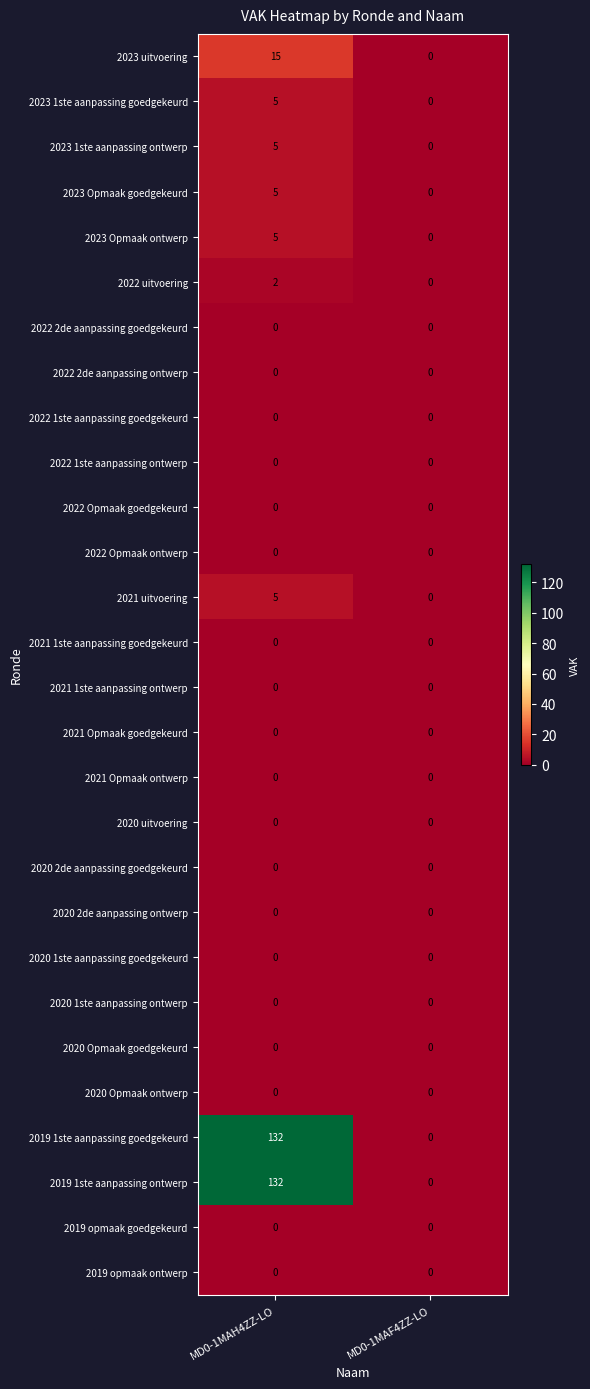

What is the difference between the 2023 Opmaak goedgekeurd values at MD0-1MAH4ZZ-LO and MD0-1MAF4ZZ-LO?

5